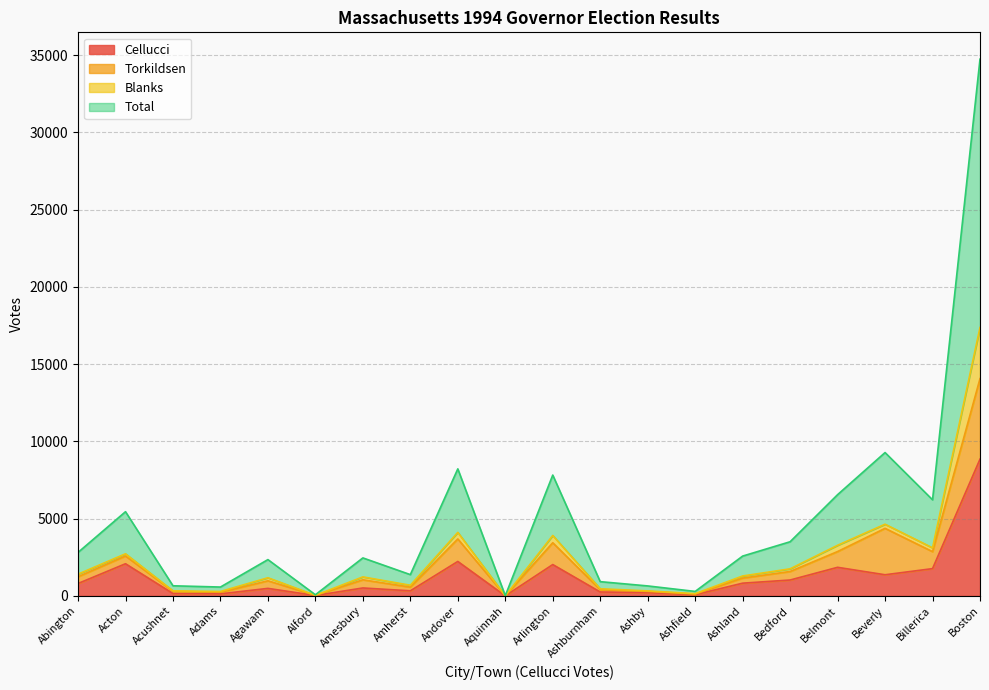

What value does the Cellucci series have at Arlington, to the nearest 50?

2050